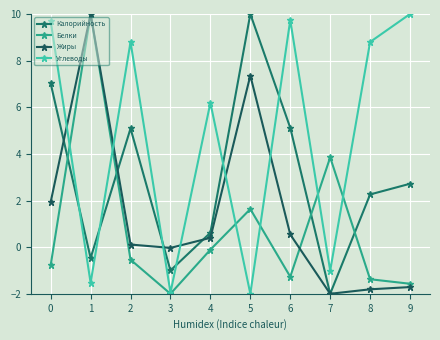

Which series has the largest total across all categories?

Углеводы